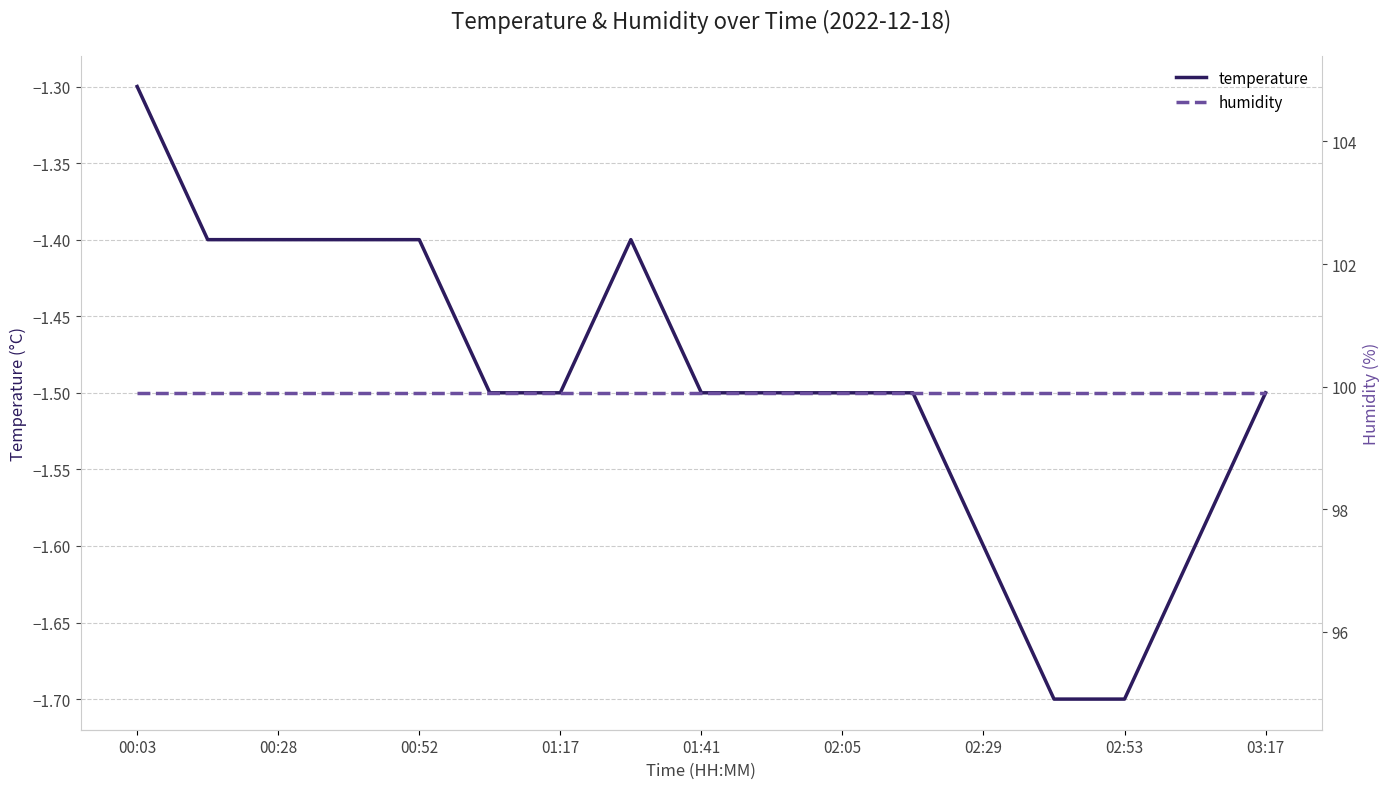

The value of temperature at 00:03 is -1.3. True or false?

True